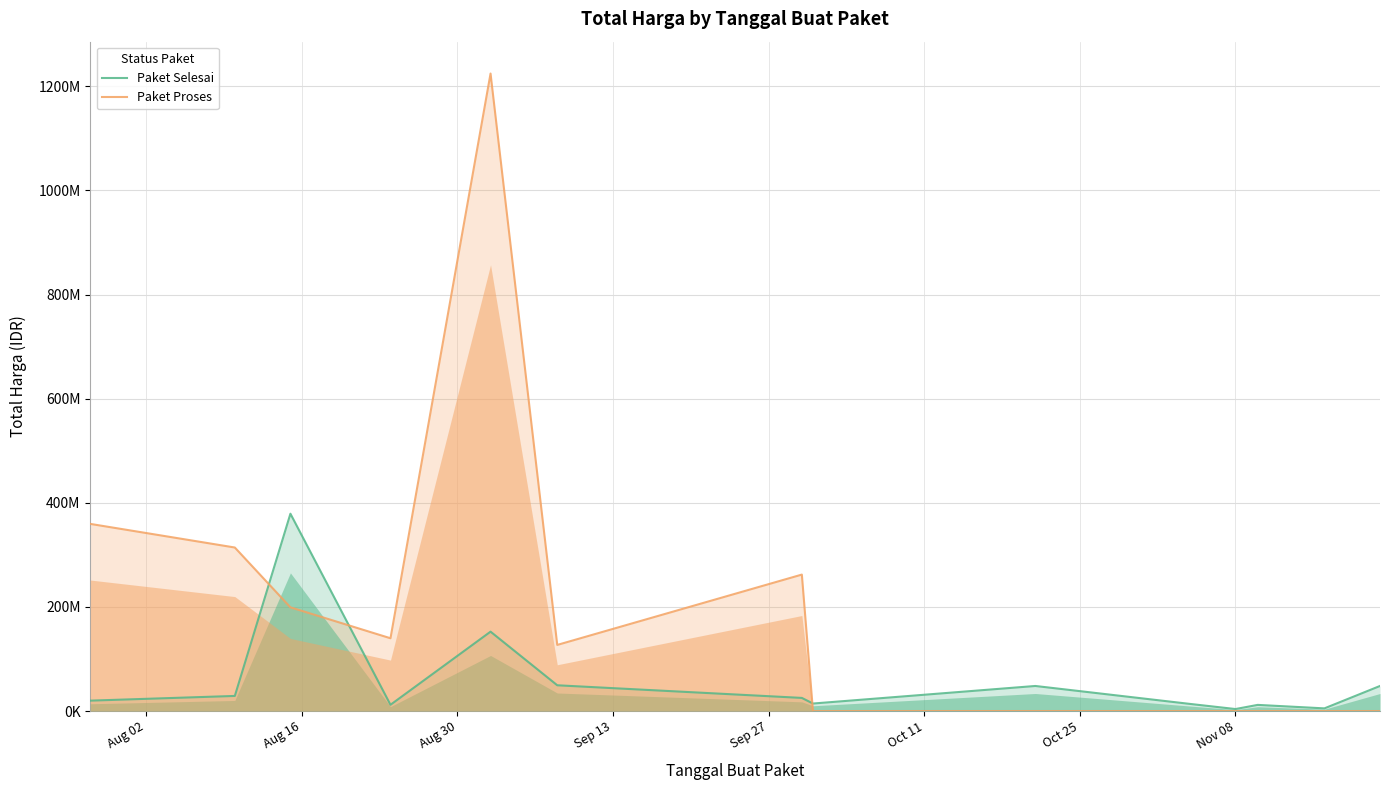

True or false: Paket Proses and Paket Selesai intersect in this chart.

True